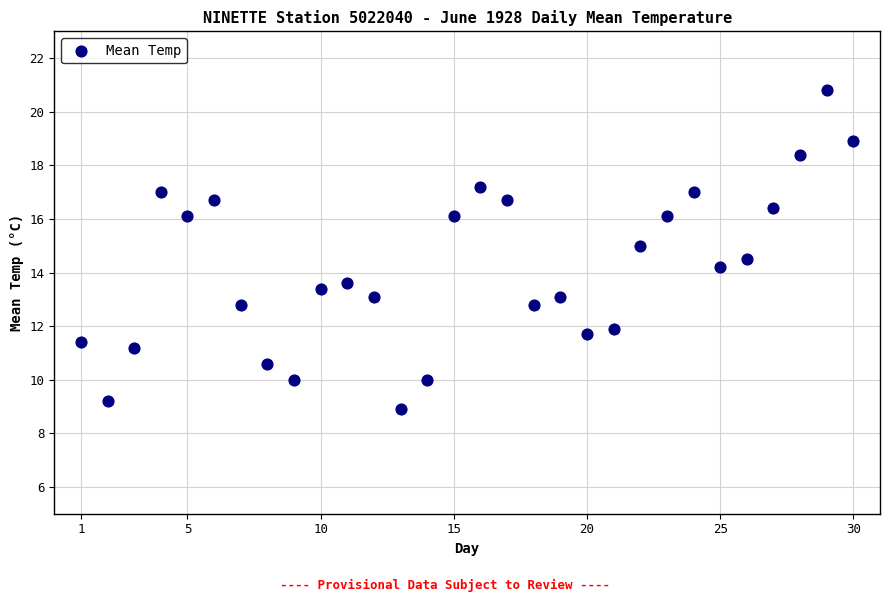

What is the range of X values (max minus min)?

29.0